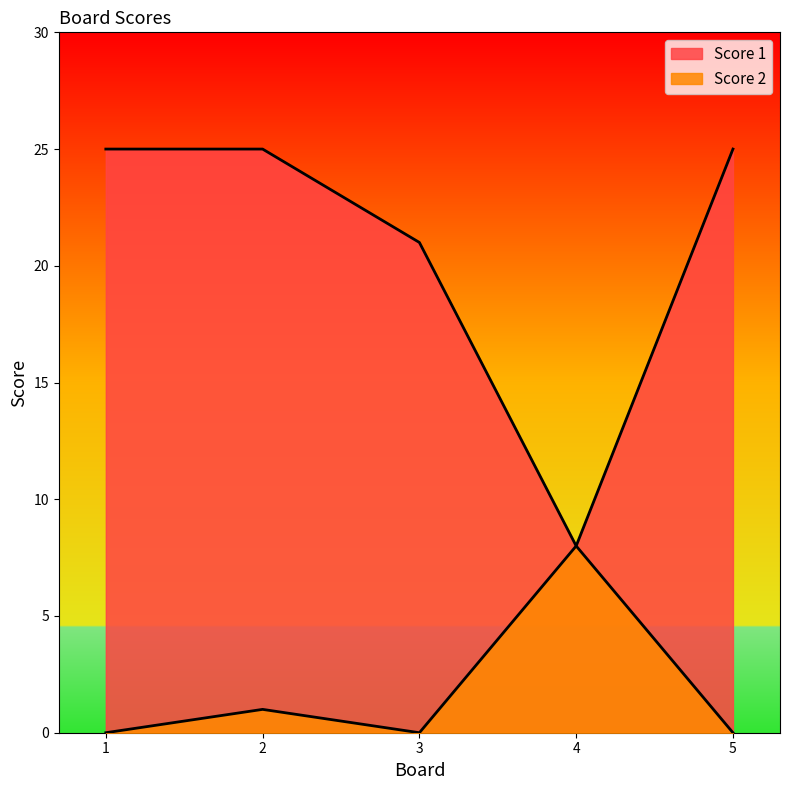

Which label corresponds to the largest value in the chart?

1